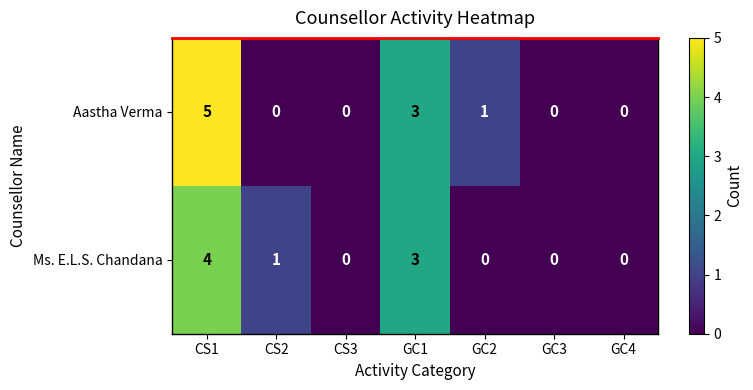

Reading left to right, list all the values displayed in this chart.

Aastha Verma: 5	0	0	3	1	0	0
Ms. E.L.S. Chandana: 4	1	0	3	0	0	0